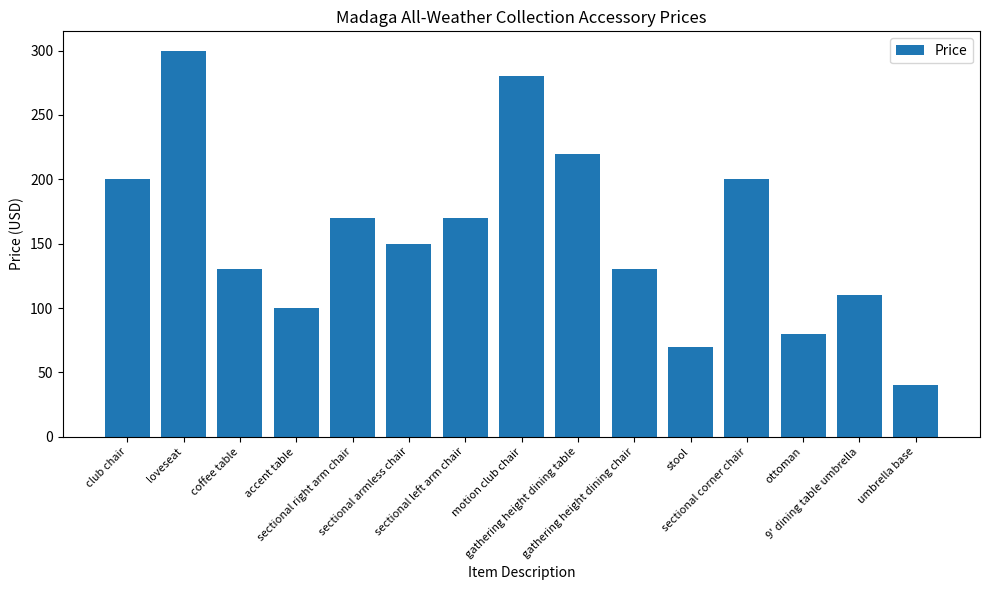

What is the approximate value at club chair?

200.0